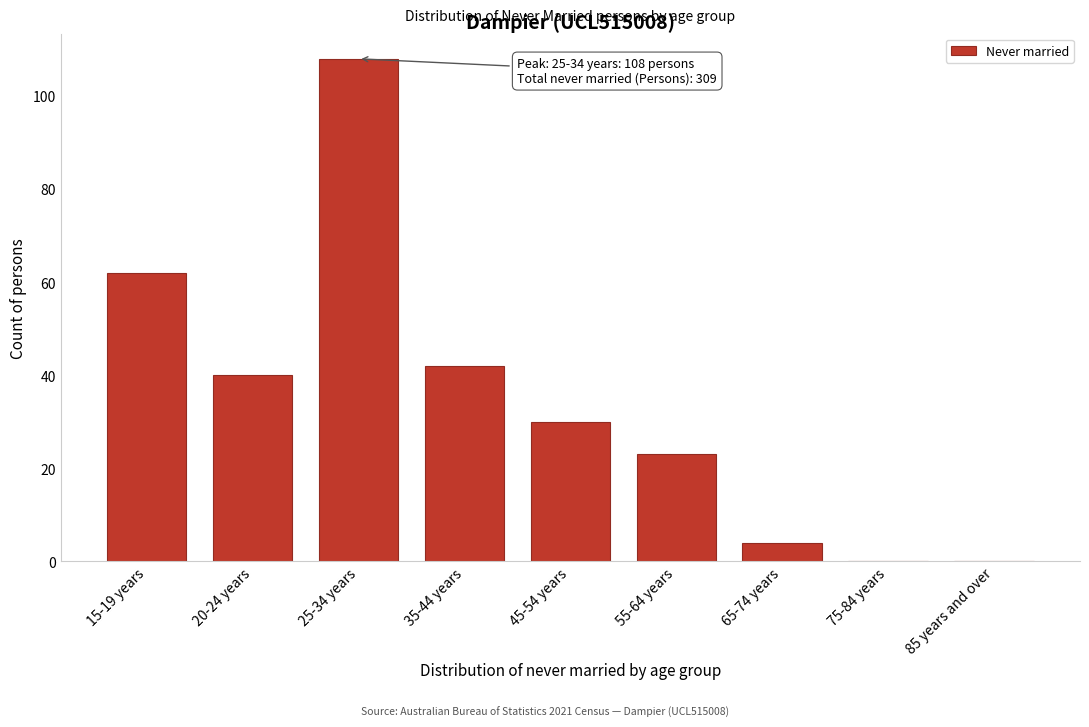

Reading right to left, what are all the values shown in this chart?

85 years and over=0	75-84 years=0	65-74 years=4	55-64 years=23	45-54 years=30	35-44 years=42	25-34 years=108	20-24 years=40	15-19 years=62